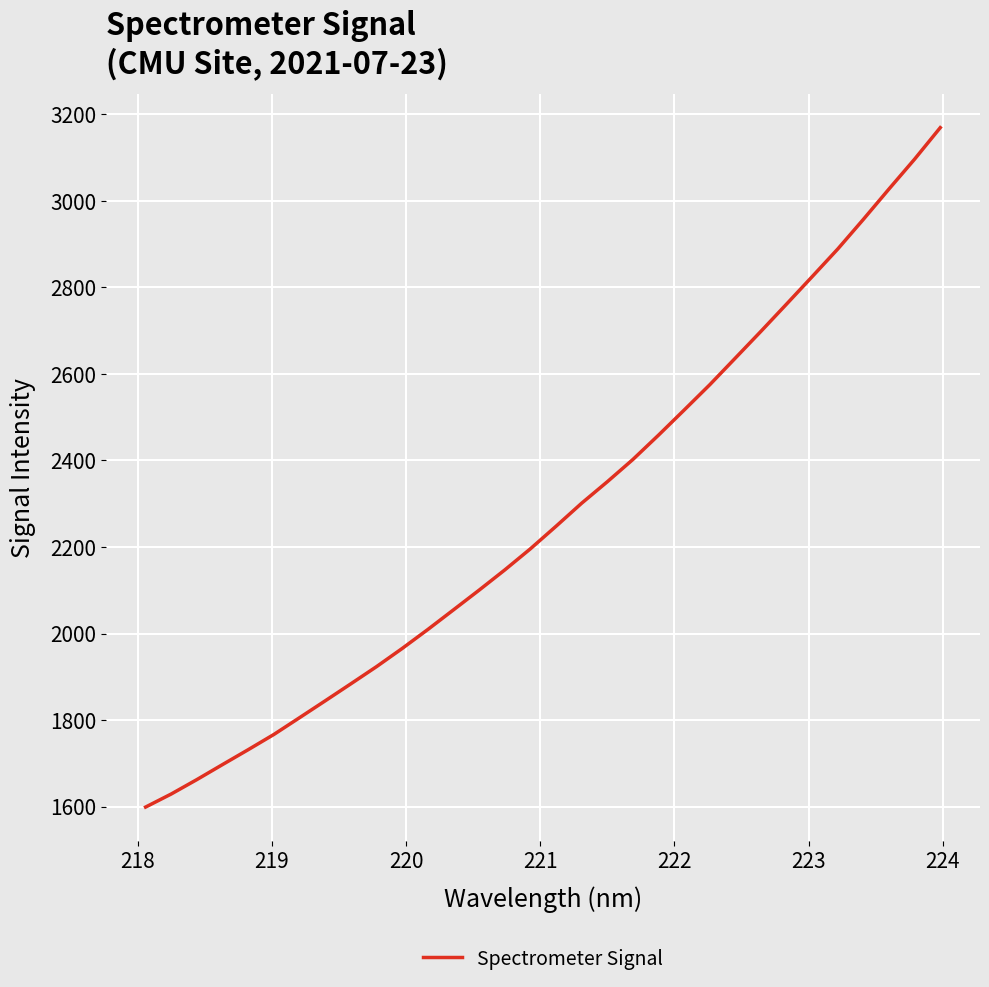

Does the chart have visible grid lines?

Yes